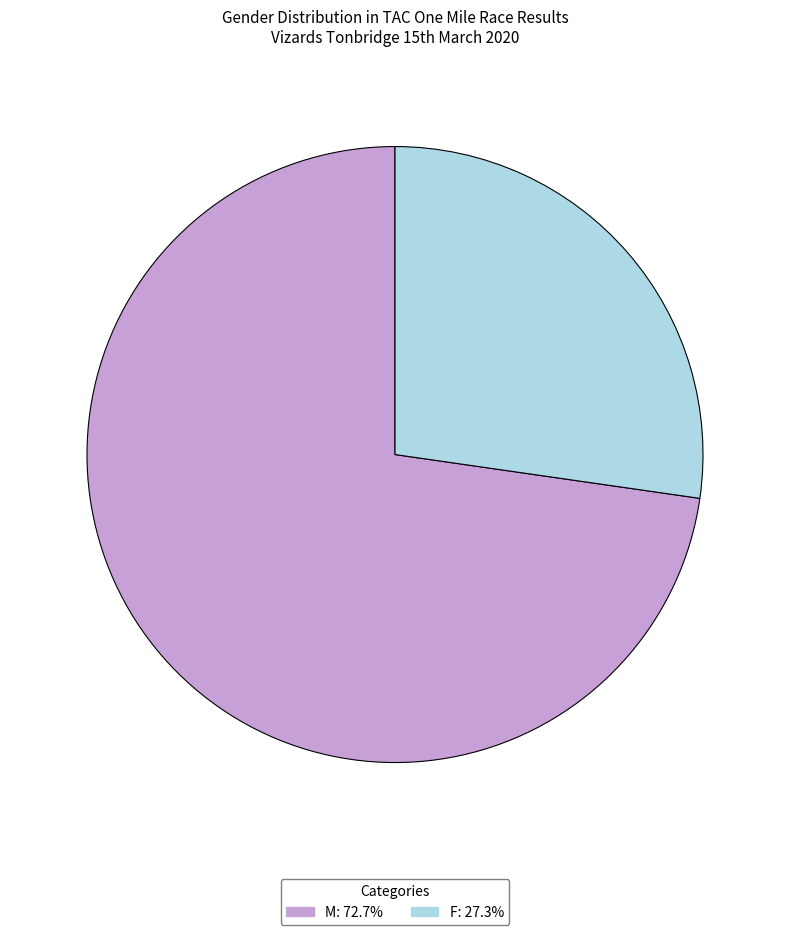

Rank the categories by value from lowest to highest.

F, M